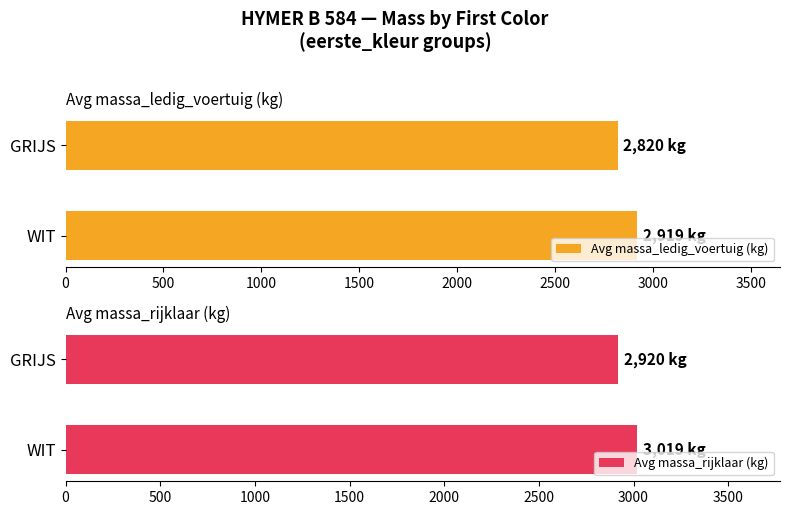

How many bars are there in each group?

2